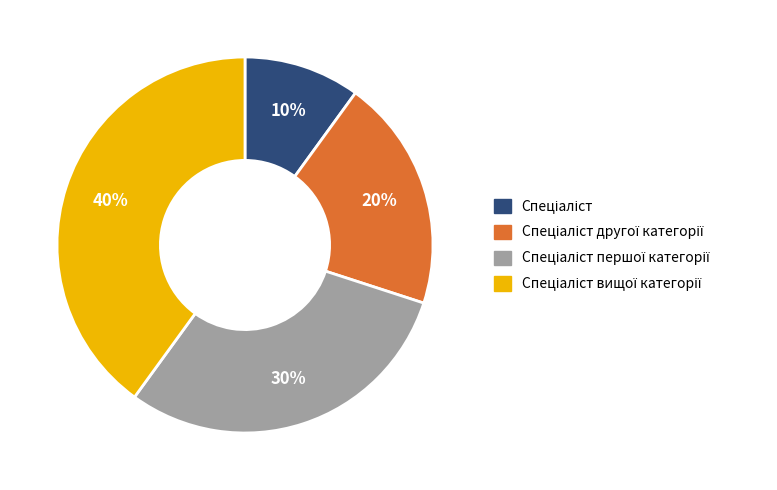

How many segments does this pie chart have?

4